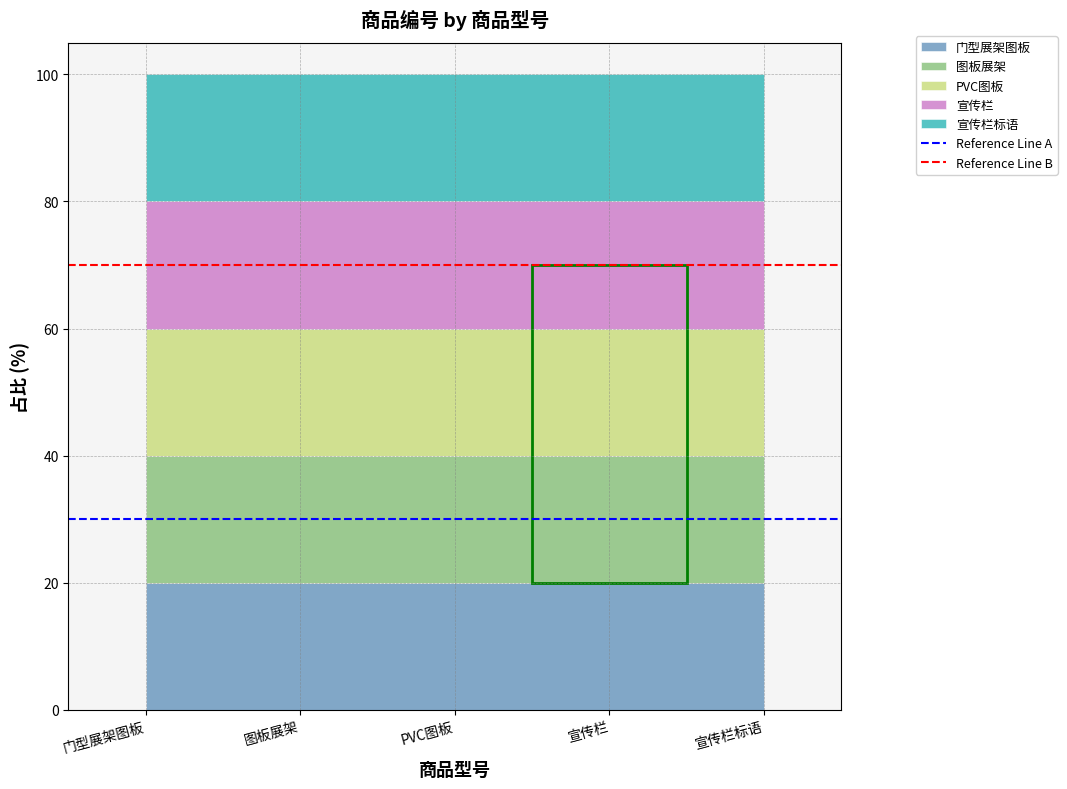

What is the label of the 2nd point from the right?

门型展架图板